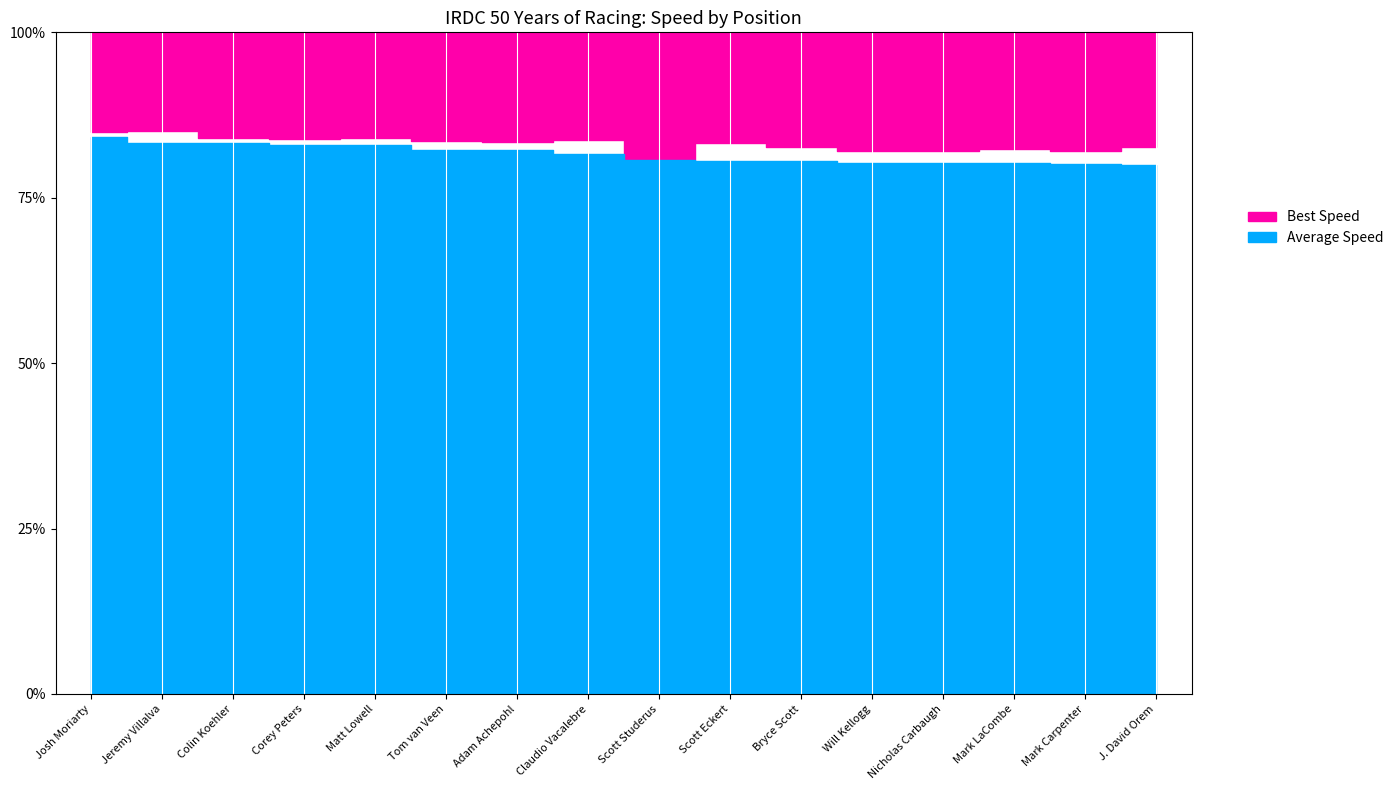

Is it true that Best Speed equals 84.0 at Colin Koehler?

True